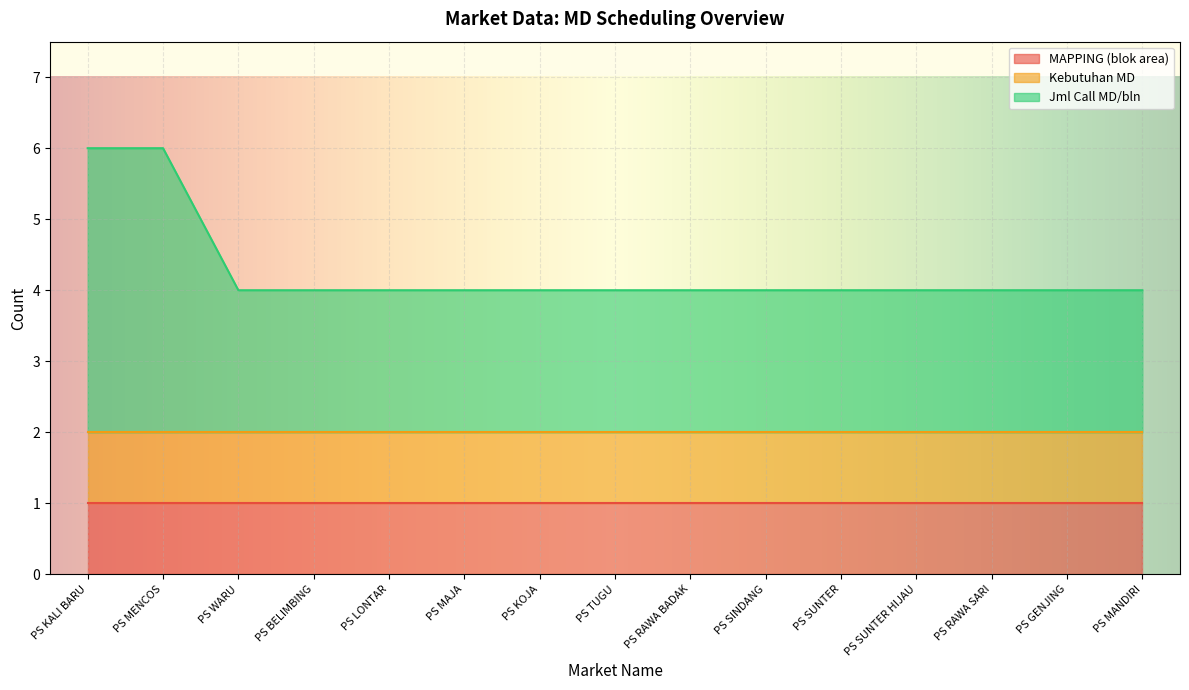

At which label does MAPPING (blok area) reach its peak?

PS KALI BARU